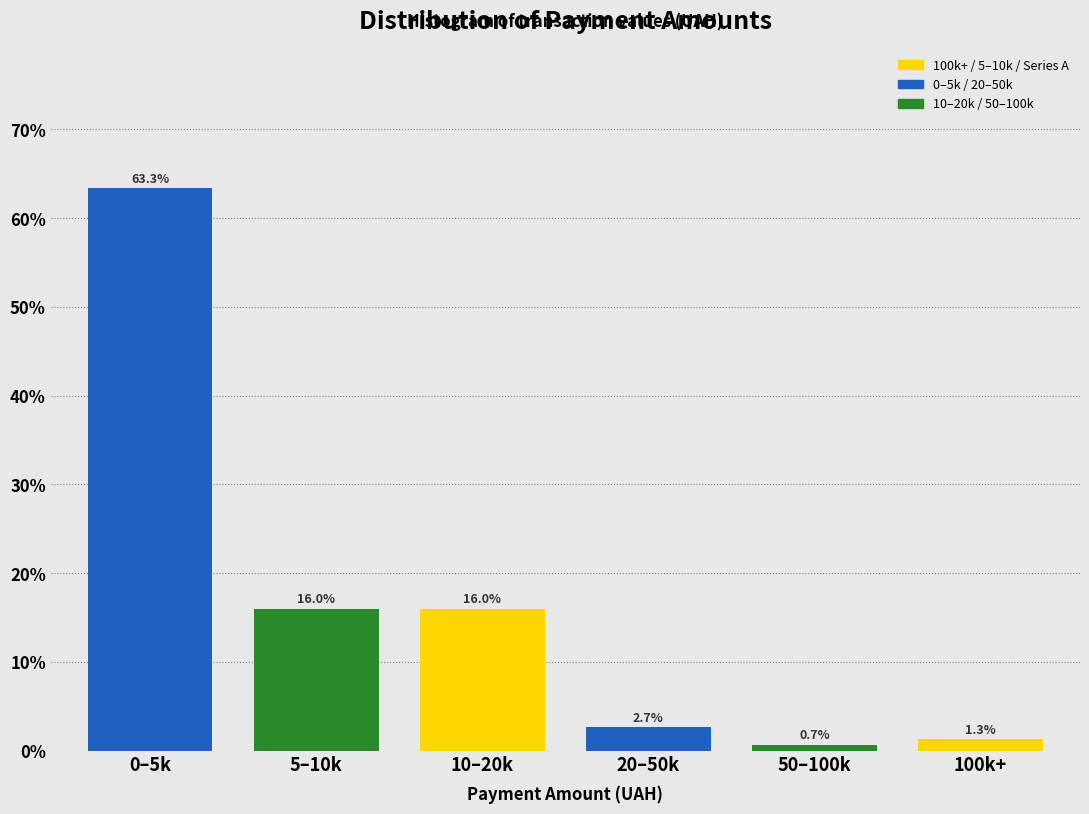

Reading left to right, list all the values displayed in this chart.

63.3	16.0	16.0	2.7	0.7	1.3